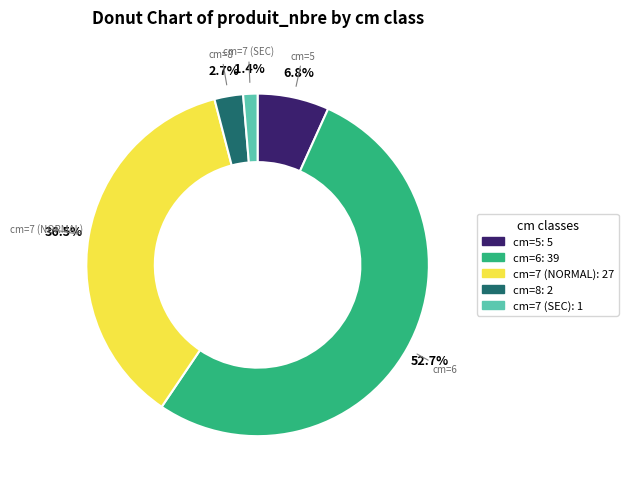

Is cm=5 the majority of the pie?

No